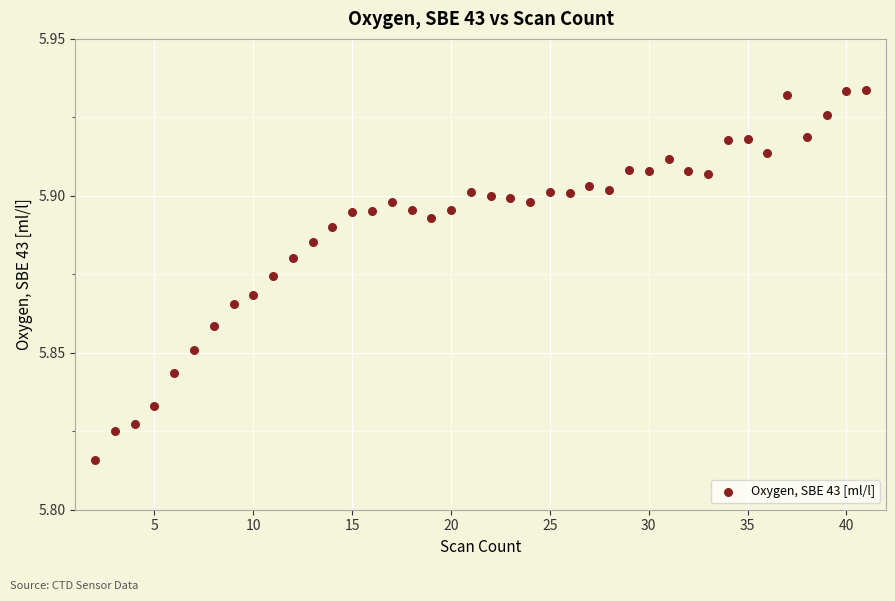

What is the range of X values (max minus min)?

39.0